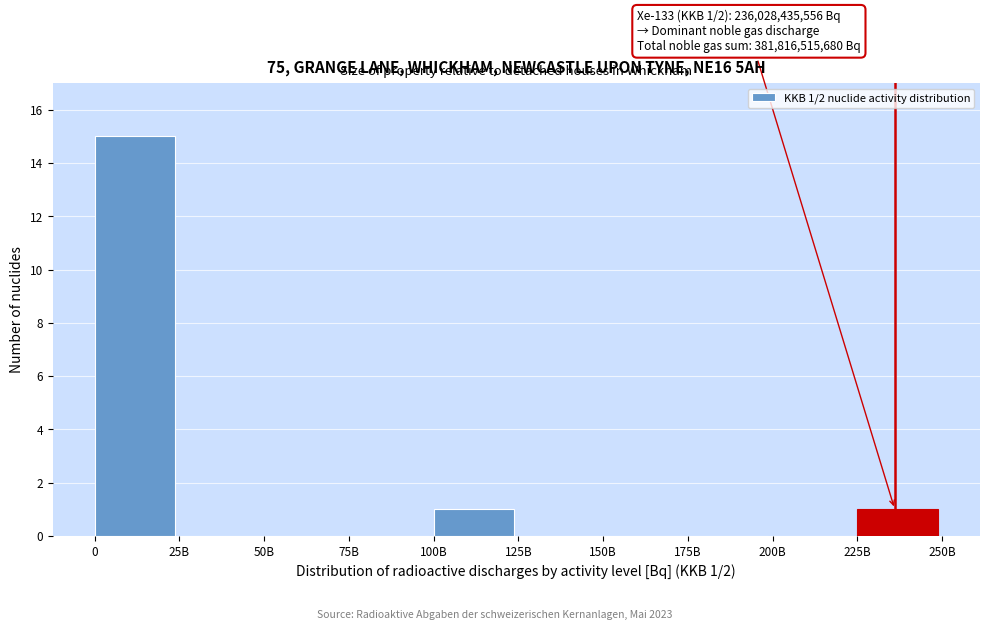

Reading right to left, transcribe all the data shown in this chart.

225B=1	200B=0	175B=0	150B=0	125B=0	100B=1	75B=0	50B=0	25B=0	0=15